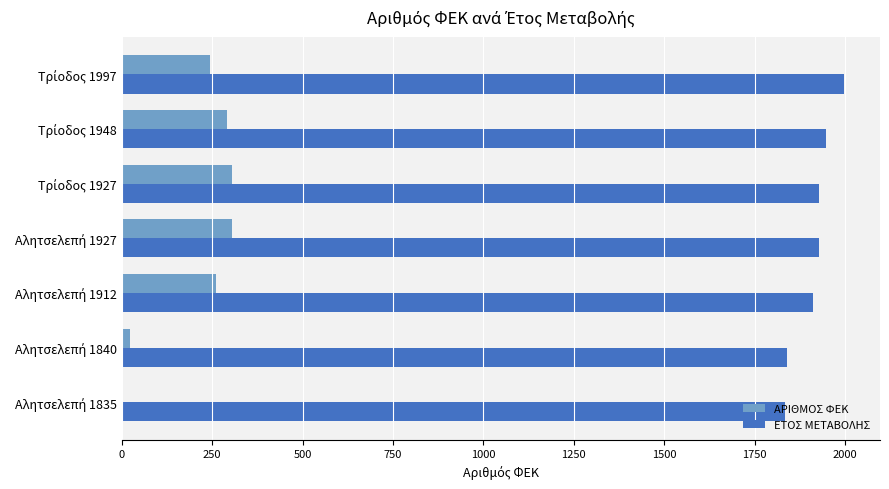

How many distinct data groups are displayed?

2